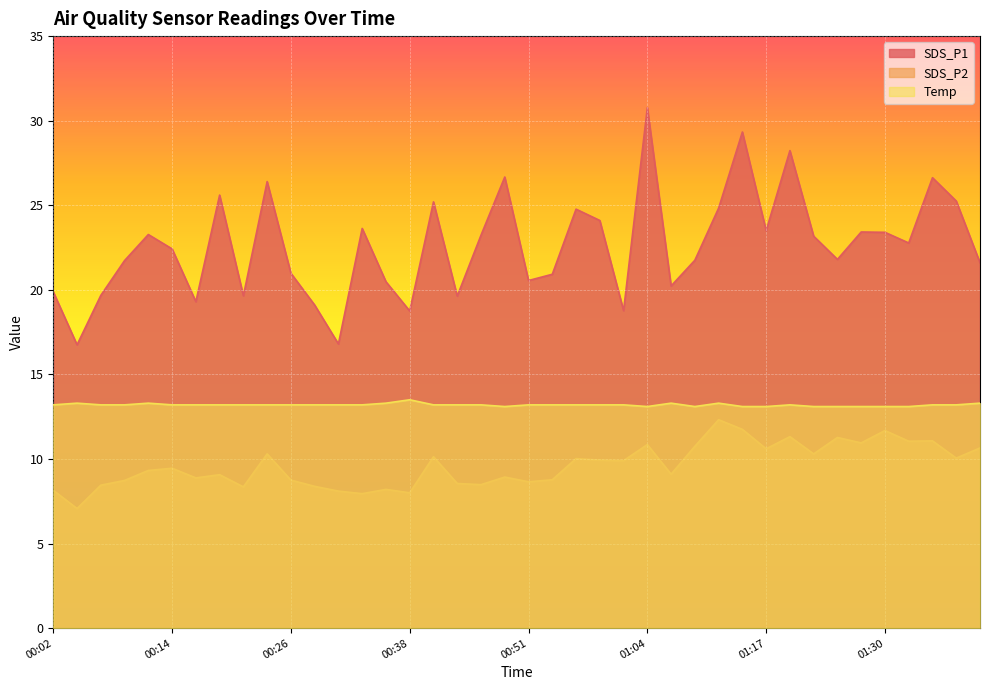

What is the value of the SDS_P1 point at the 11th from the left?

21.0